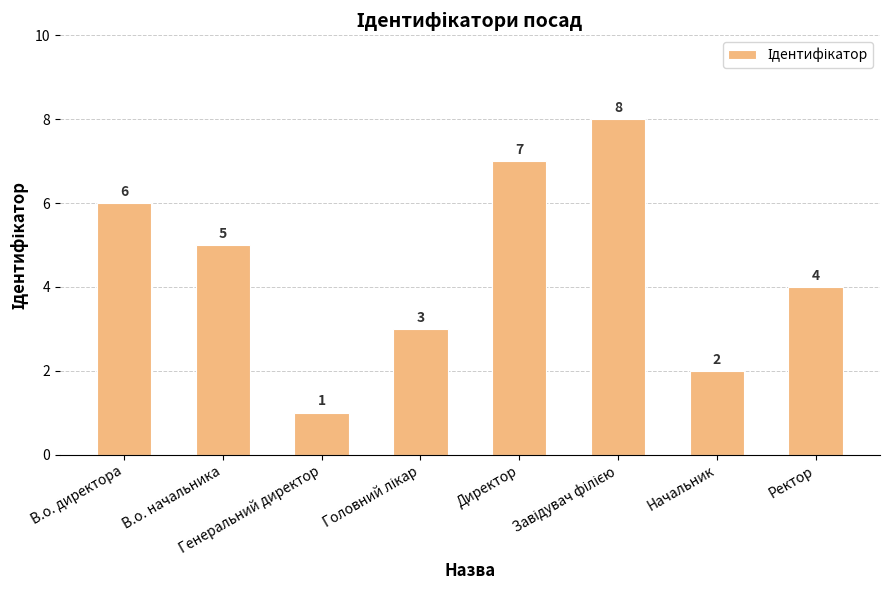

How many data points are less than 5?

4